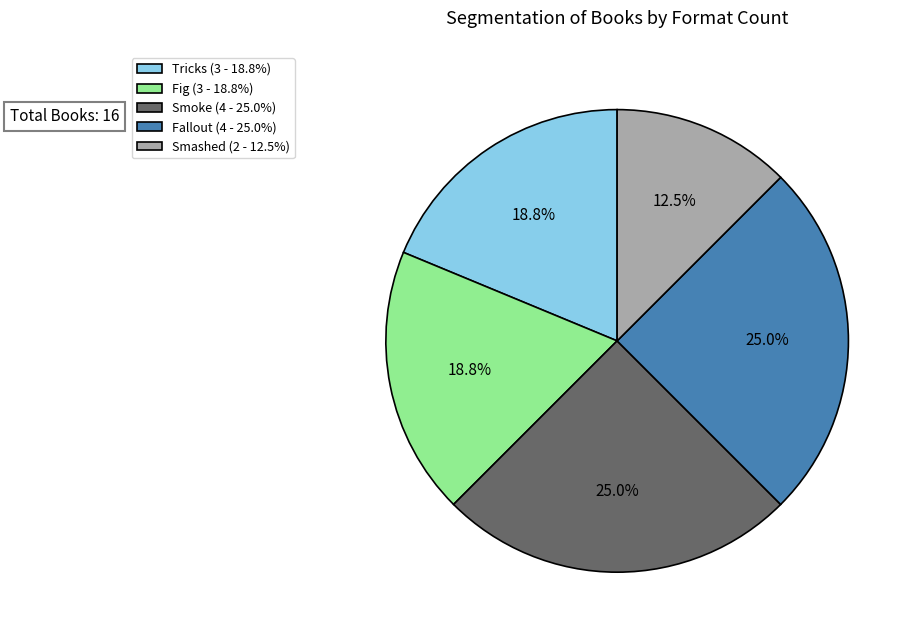

What percentage is the Fallout slice, to the nearest percent?

25%